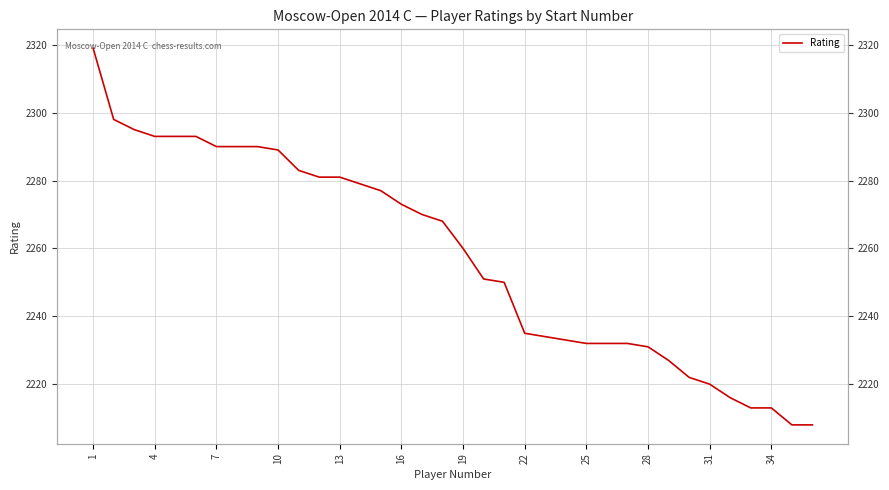

What is the change in value from 13 to 20?

-29